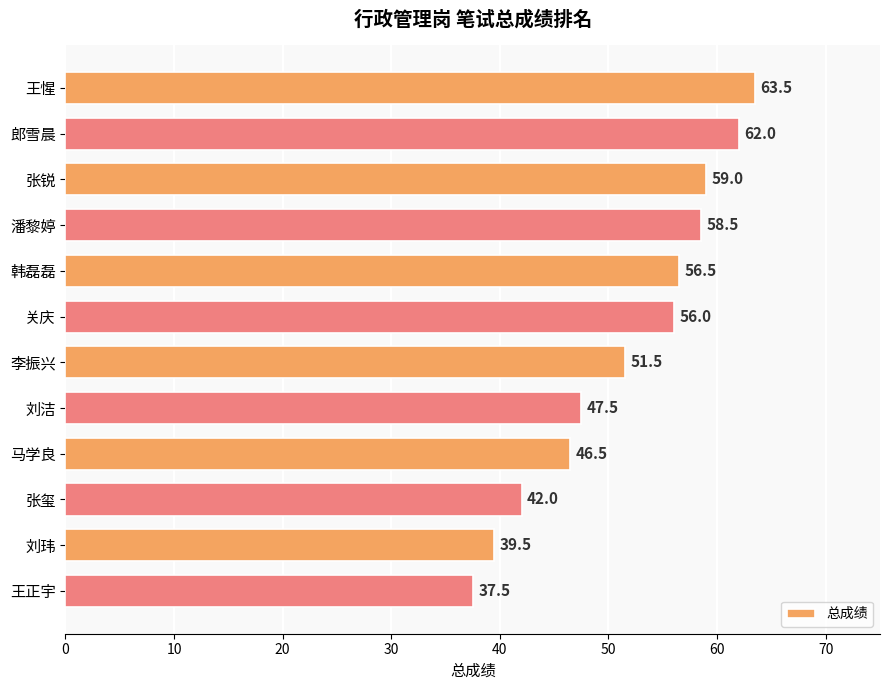

What is the label of the 12th bar from the top?

王正宇